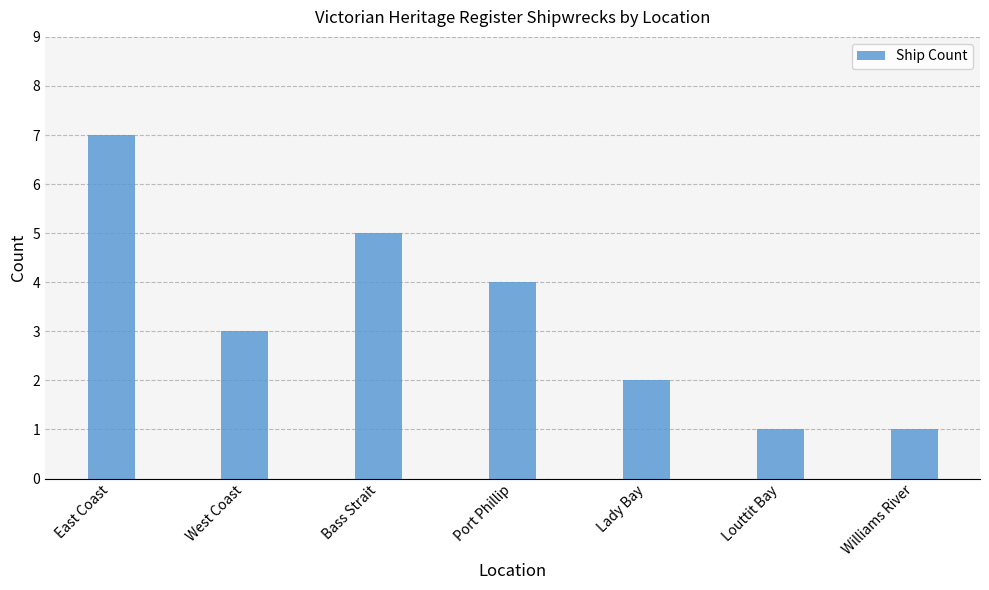

Where does the data first go above 3?

East Coast